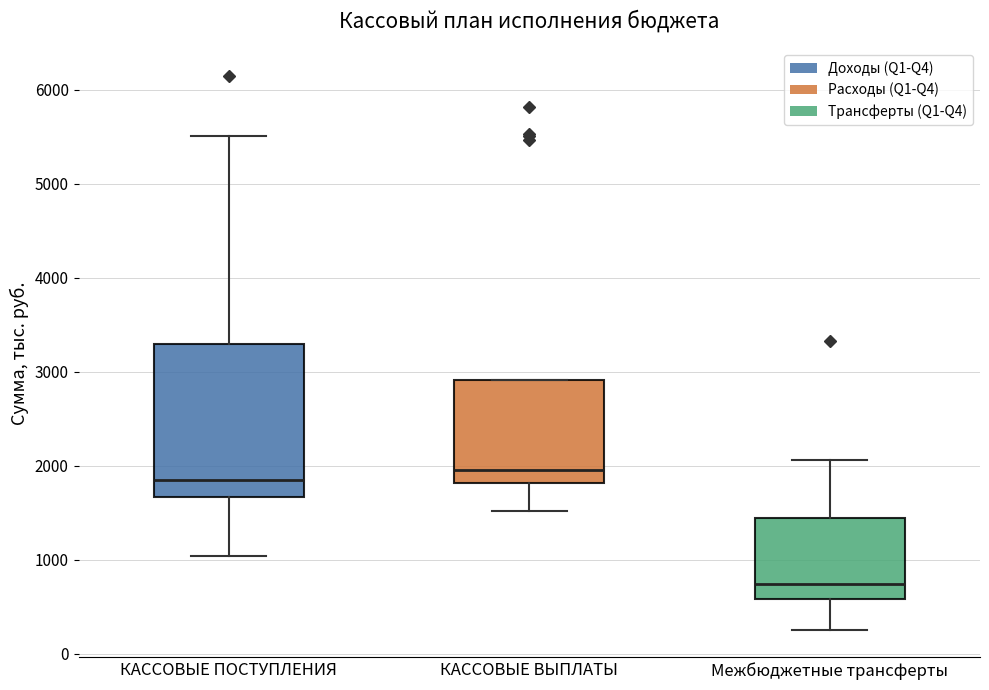

Where is the lower edge of the box for КАССОВЫЕ ВЫПЛАТЫ on the y-axis? The values are not printed on the chart, so give them approximately, as read against the axis.

1800